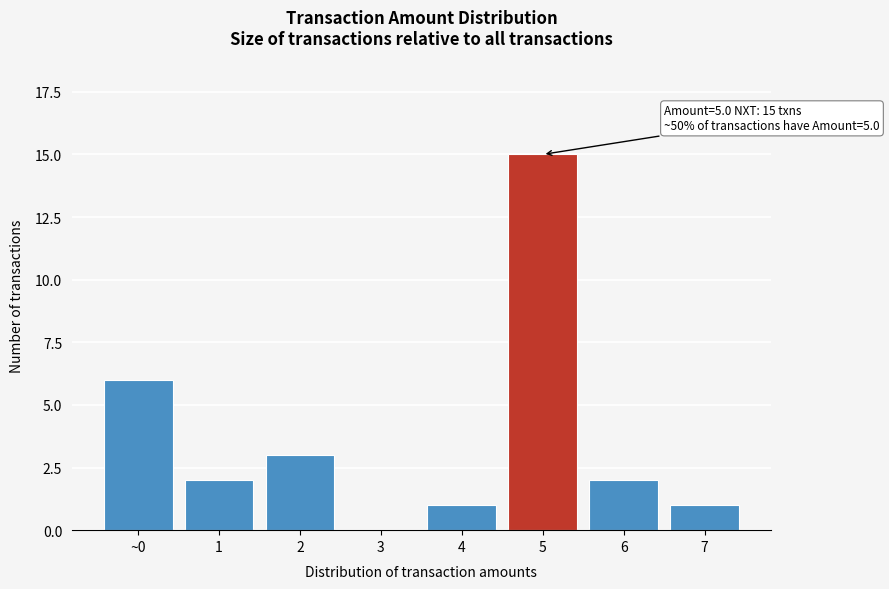

Reading right to left, list all the values displayed in this chart.

7=1	6=2	5=15	4=1	3=0	2=3	1=2	~0=6